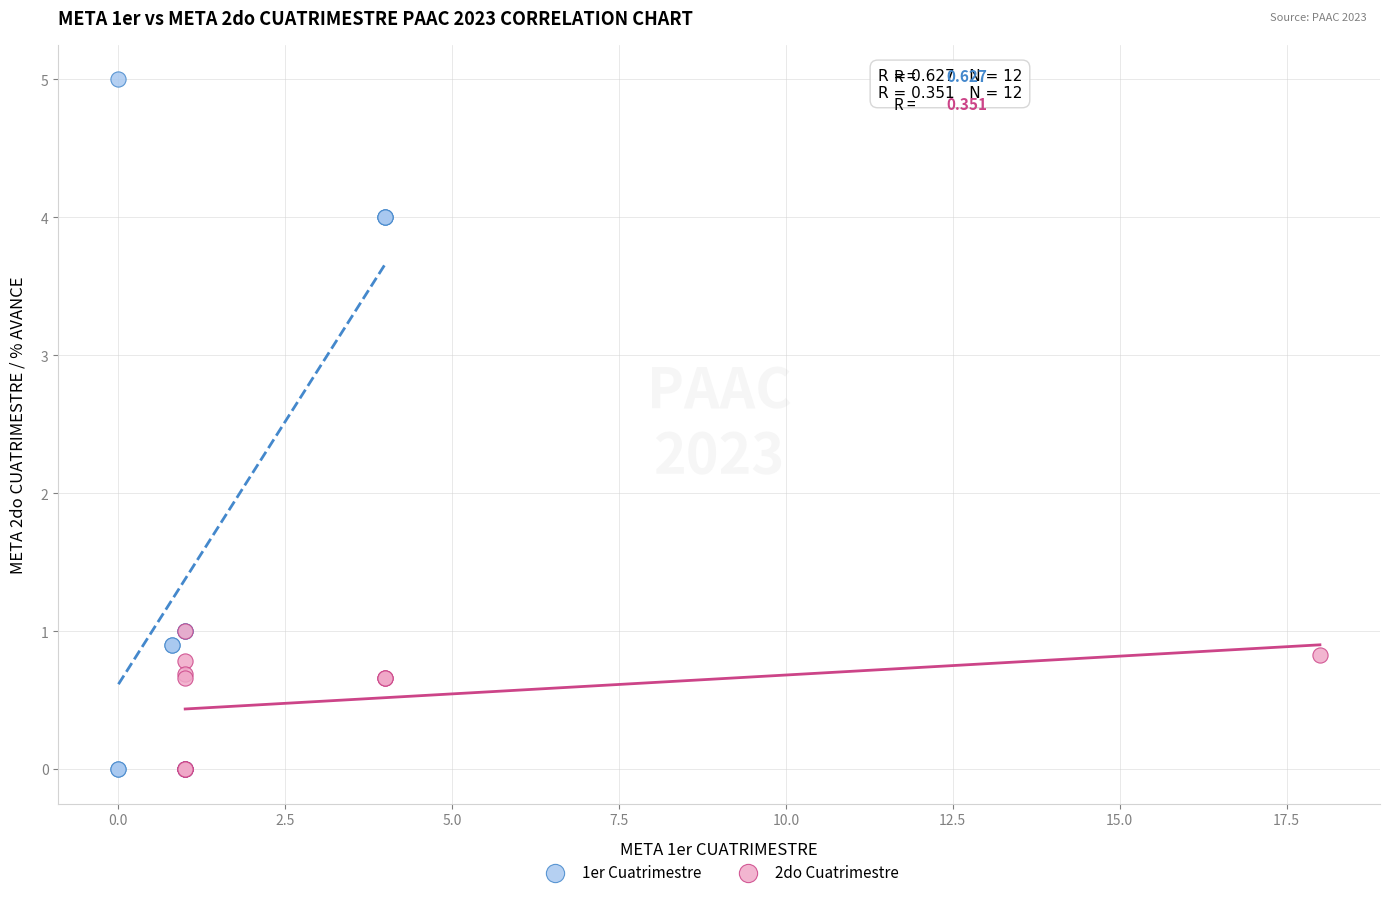

Which series reaches the maximum Y coordinate?

1er Cuatrimestre